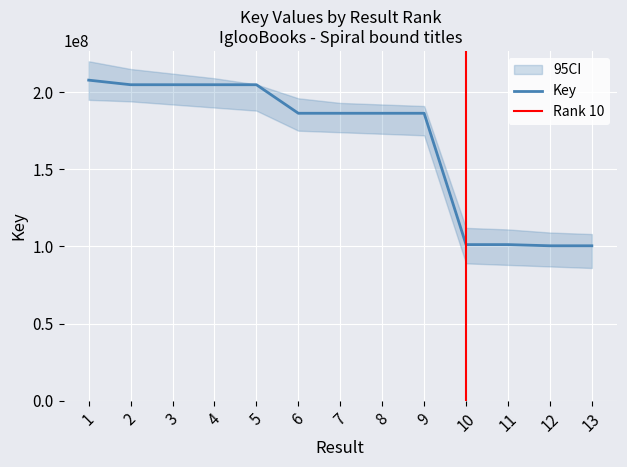

What is the change in value from 2 to 7?

-18504562